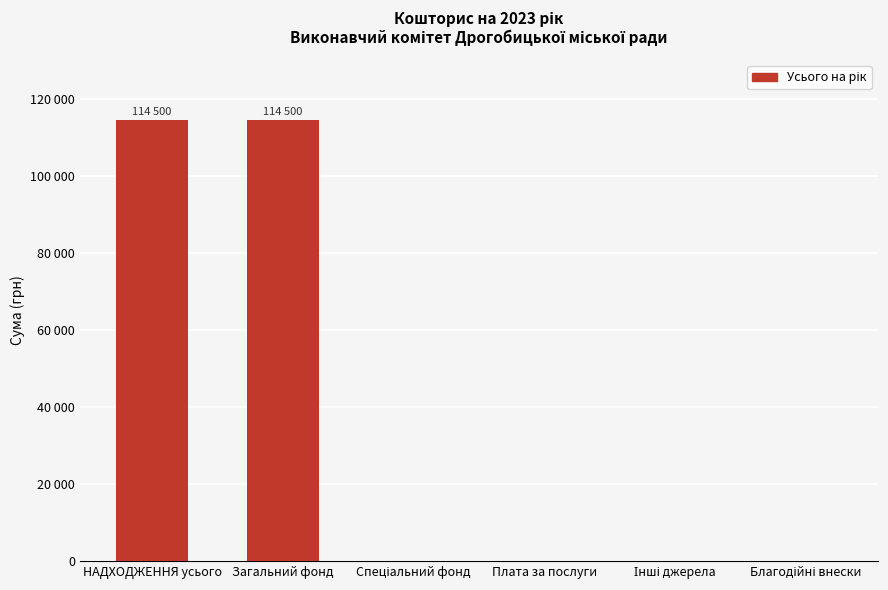

Are the bars horizontal?

No